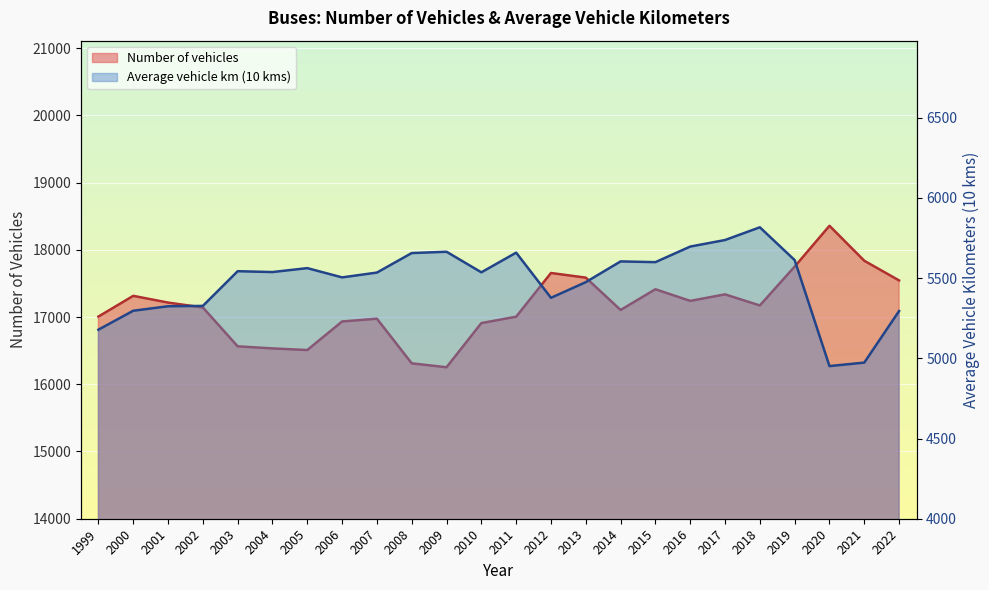

How many values in the Number of vehicles series exceed 17172?

11